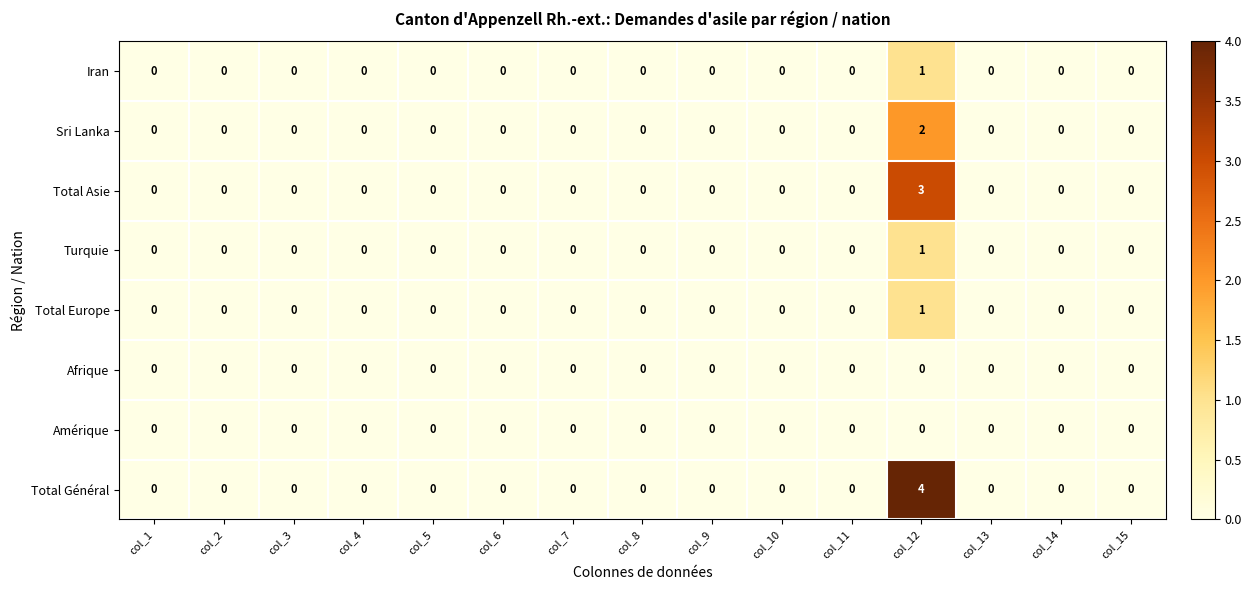

The Total Asie series shows 2 at col_6. True or false?

False